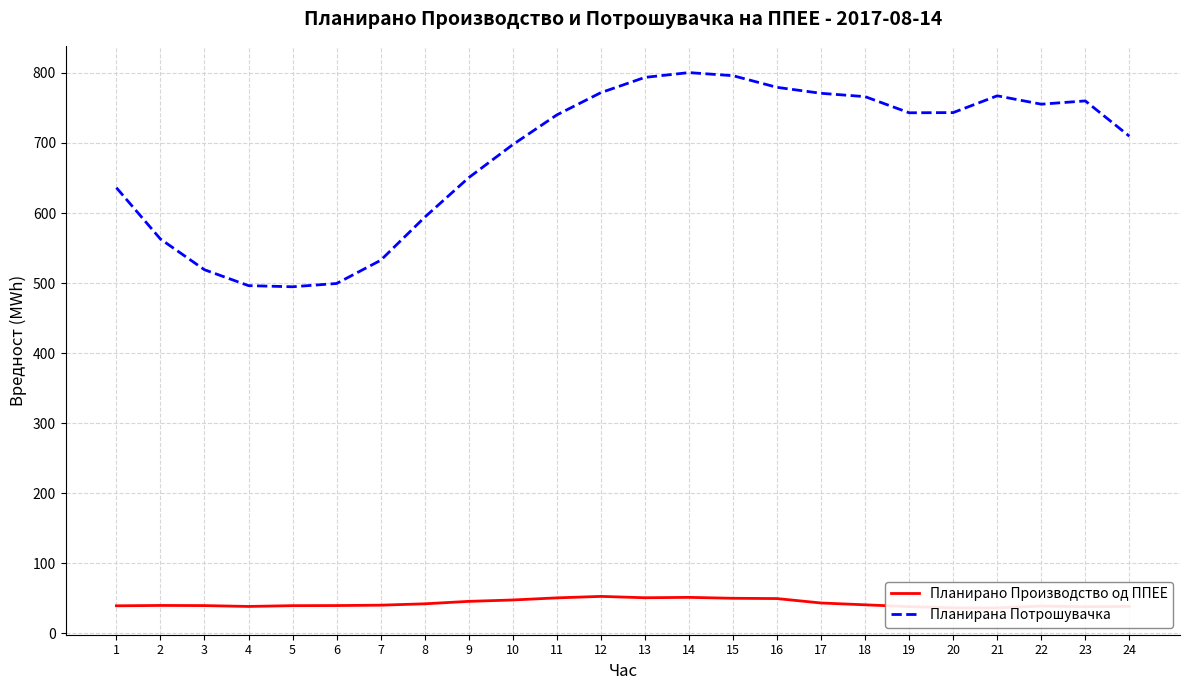

Reading left to right, list all the values displayed in this chart.

Планирано Производство од ППЕЕ: 1=39.3	2=39.8	3=39.6	4=38.4	5=39.5	6=39.7	7=40.2	8=42.2	9=45.7	10=47.6	11=50.6	12=52.7	13=50.8	14=51.4	15=50.1	16=49.6	17=43.3	18=40.7	19=38.2	20=36.4	21=36.2	22=38.9	23=38.0	24=38.5
Планирана Потрошувачка: 1=636.2	2=562.9	3=519.0	4=496.4	5=494.7	6=499.4	7=532.5	8=594.0	9=650.5	10=697.6	11=740.1	12=771.9	13=793.7	14=800.5	15=796.1	16=779.4	17=770.9	18=766.2	19=743.1	20=743.4	21=767.4	22=755.4	23=760.1	24=709.7